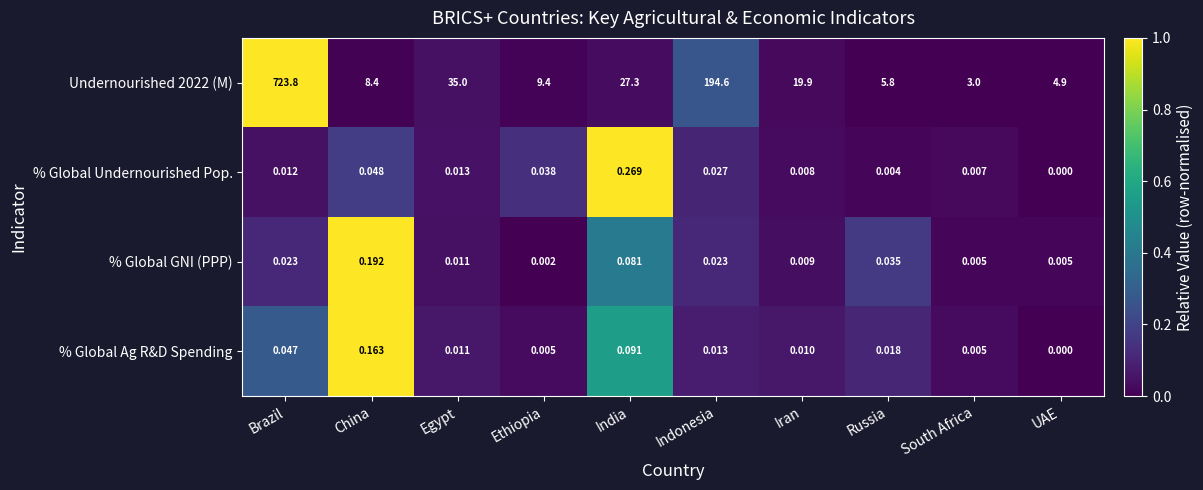

At which category does the chart reach its peak across all series?

Brazil